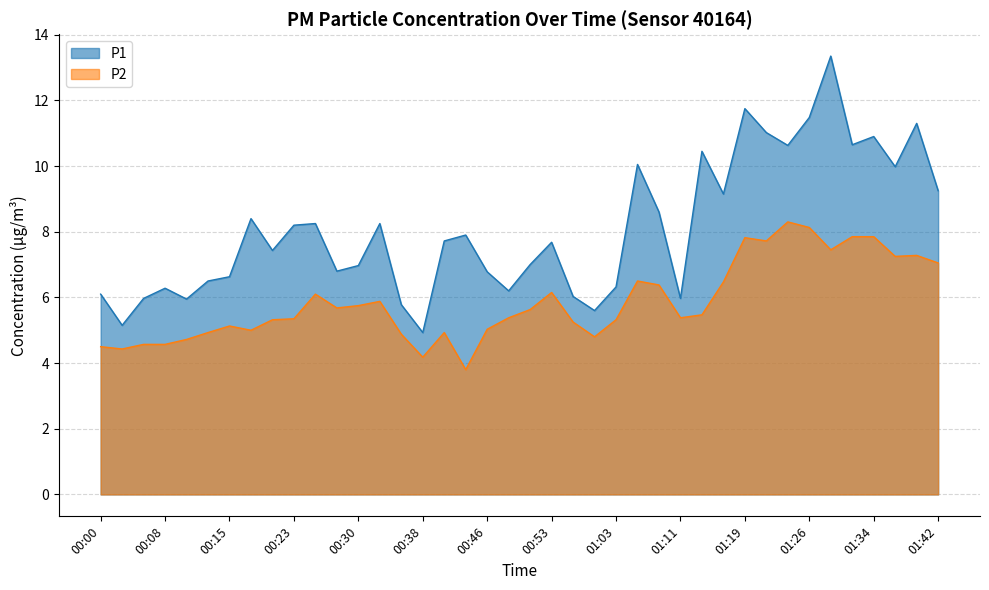

How many values in the P2 series are below 5?

11